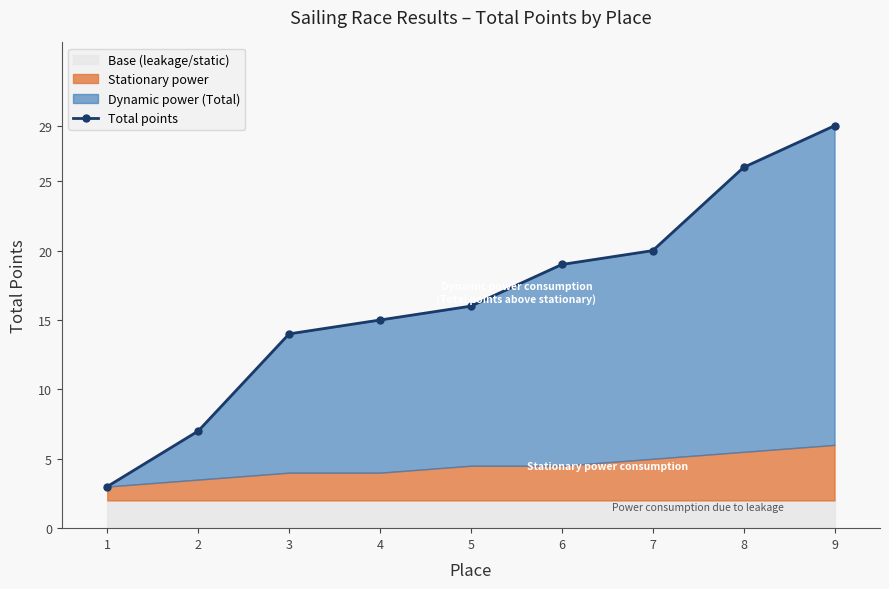

What is the smallest value displayed?

3